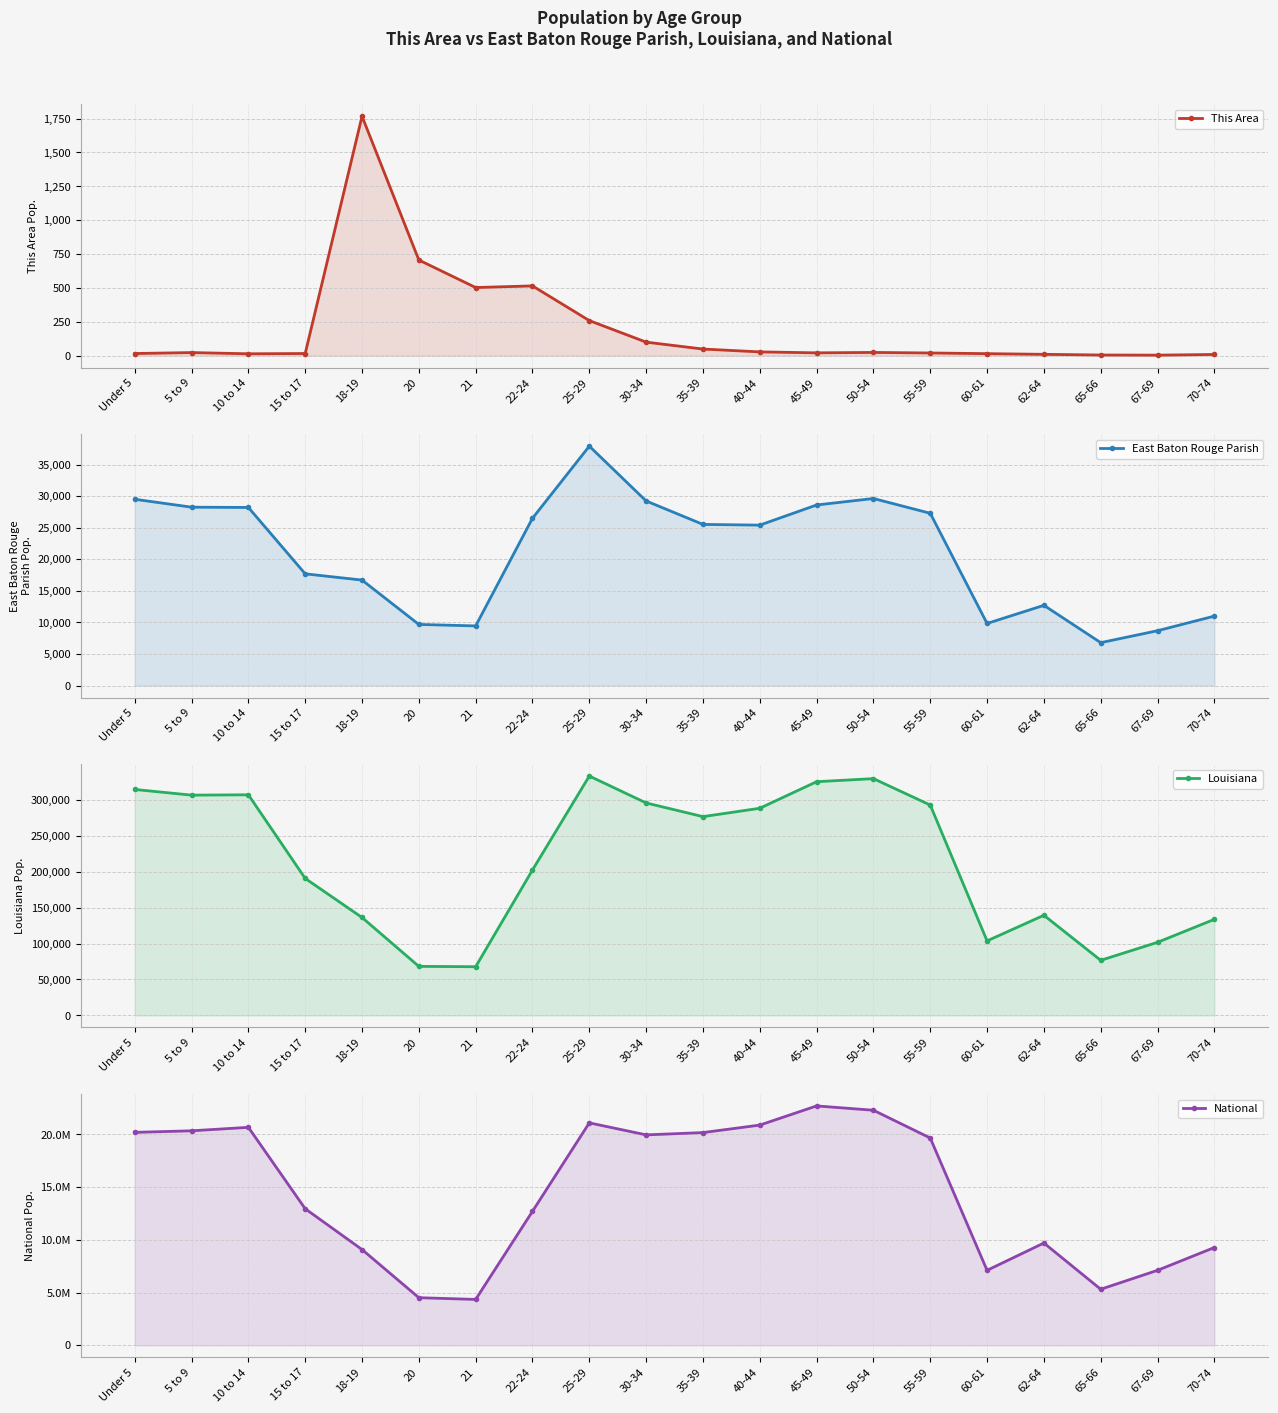

Reading left to right, what are all the values shown in this chart?

This Area: Under 5=16	5 to 9=23	10 to 14=14	15 to 17=16	18-19=1767	20=706	21=503	22-24=515	25-29=259	30-34=100	35-39=49	40-44=28	45-49=21	50-54=24	55-59=20	60-61=15	62-64=10	65-66=5	67-69=4	70-74=9
East Baton Rouge Parish: Under 5=29507	5 to 9=28254	10 to 14=28208	15 to 17=17696	18-19=16706	20=9682	21=9446	22-24=26500	25-29=37917	30-34=29236	35-39=25523	40-44=25409	45-49=28600	50-54=29626	55-59=27286	60-61=9837	62-64=12708	65-66=6797	67-69=8687	70-74=11001
Louisiana: Under 5=314260	5 to 9=306362	10 to 14=306836	15 to 17=190557	18-19=136222	20=68251	21=67763	22-24=202295	25-29=332925	30-34=295508	35-39=276479	40-44=288120	45-49=325046	50-54=329329	55-59=292567	60-61=103687	62-64=139308	65-66=76663	67-69=101702	70-74=133629
National: Under 5=20201362	5 to 9=20348657	10 to 14=20677194	15 to 17=12954254	18-19=9086089	20=4519129	21=4354294	22-24=12712576	25-29=21101849	30-34=19962099	35-39=20179642	40-44=20890964	45-49=22708591	50-54=22298125	55-59=19664805	60-61=7113727	62-64=9704197	65-66=5319902	67-69=7115361	70-74=9278166